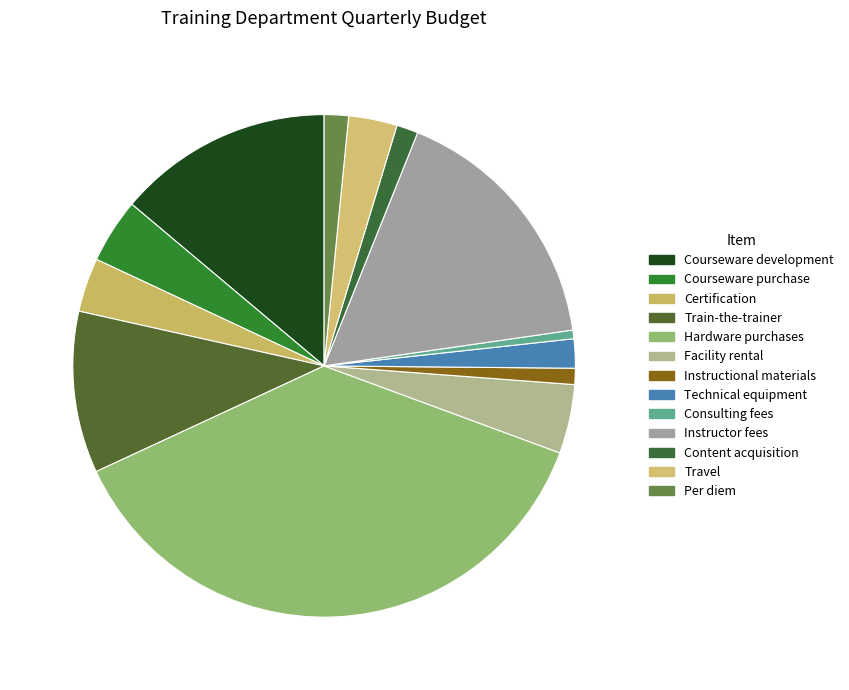

Is there a majority slice in this chart?

No